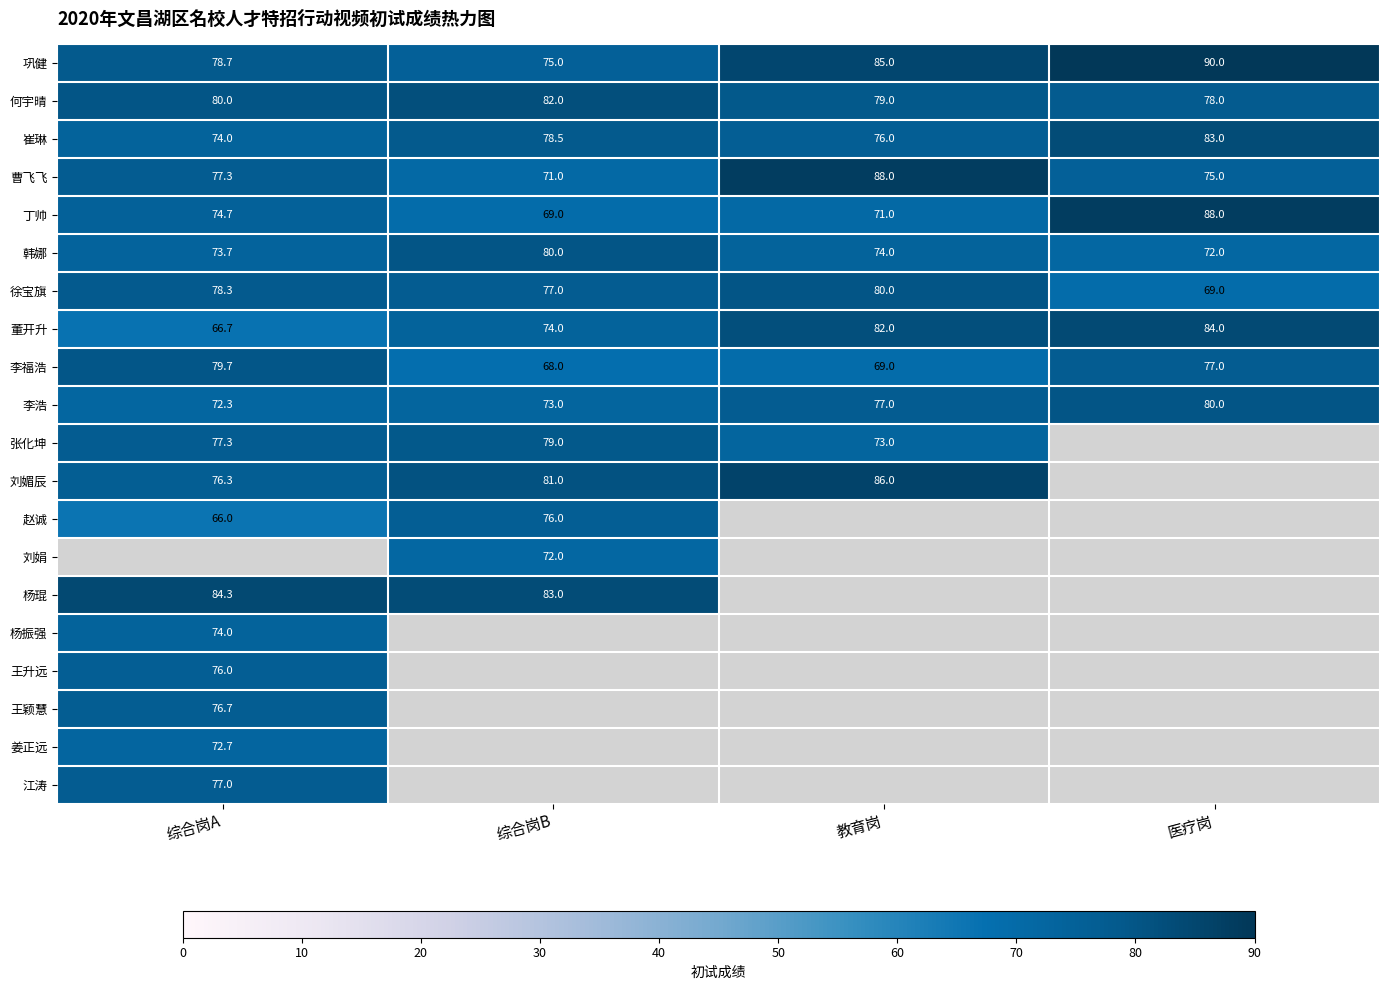

At which label does 崔琳 first exceed 78?

综合岗B